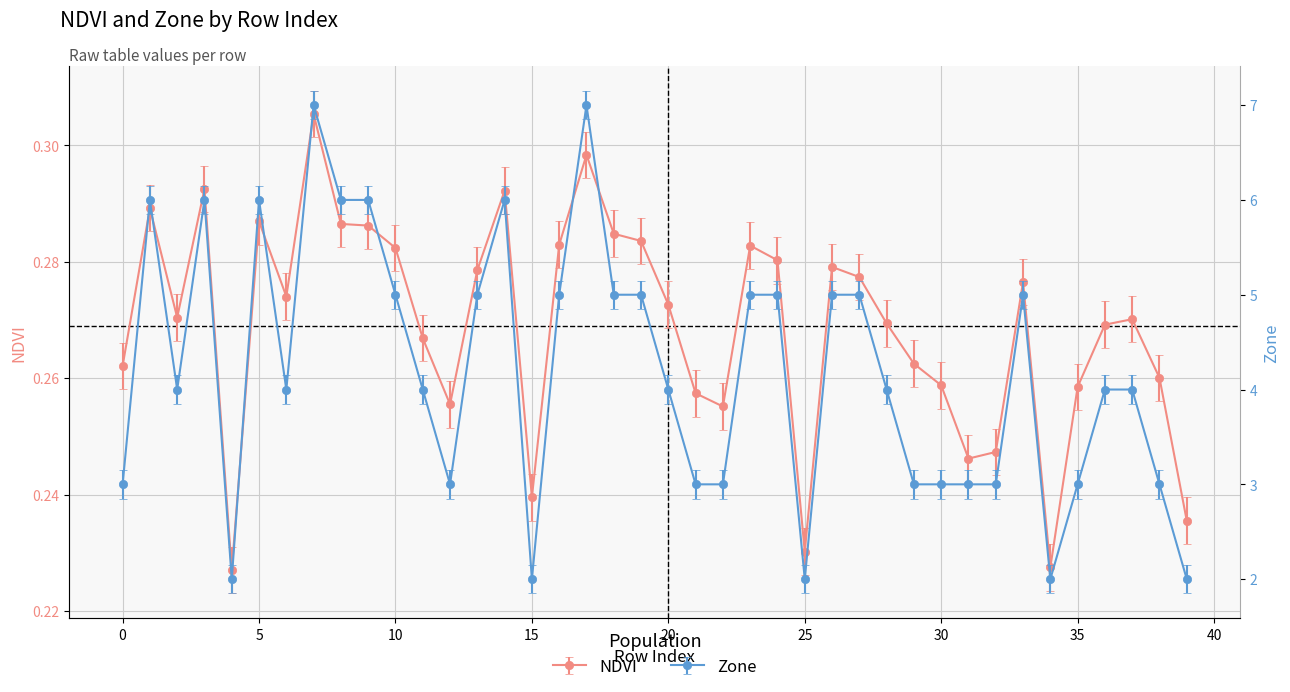

Which category has the lowest value across all series?

4